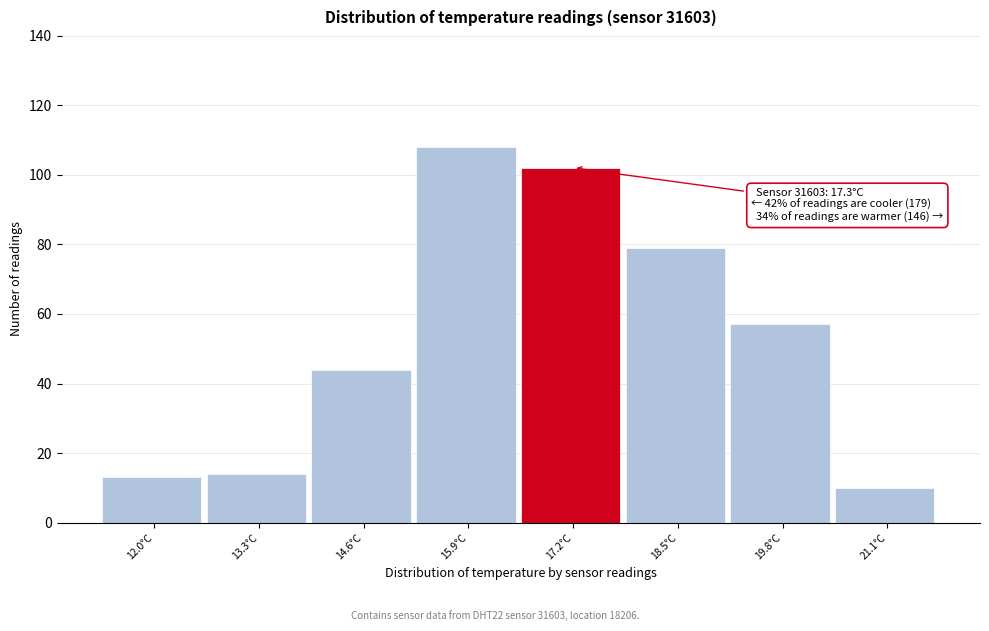

Reading left to right, list all the values displayed in this chart.

13	14	44	108	102	79	57	10